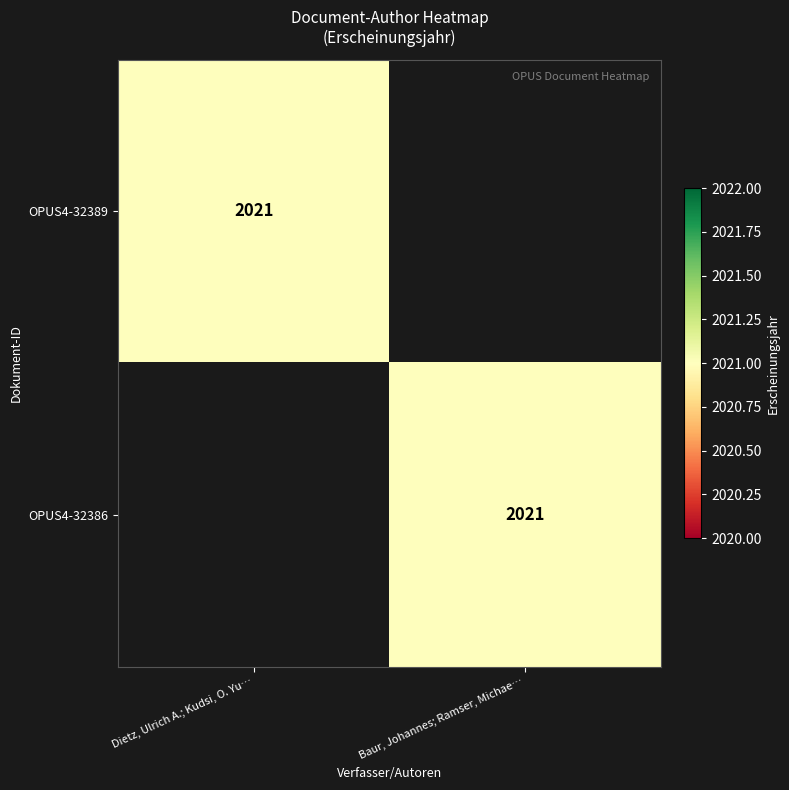

How many distinct data groups are displayed?

2